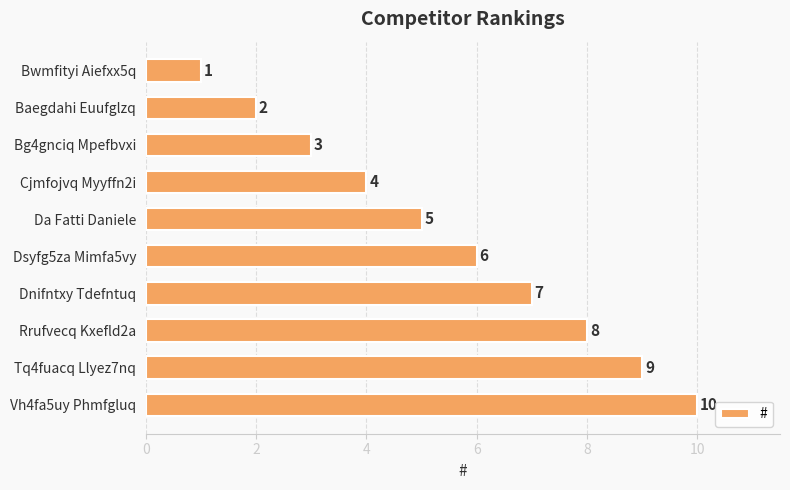

What is the change in value from Baegdahi Euufglzq to Dsyfg5za Mimfa5vy?

+4